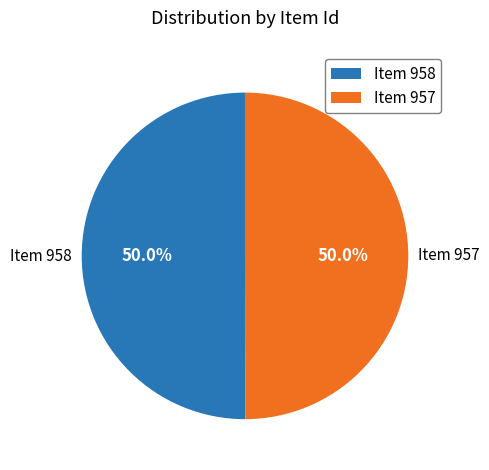

How much of the chart is everything except Item 958?

50.0%